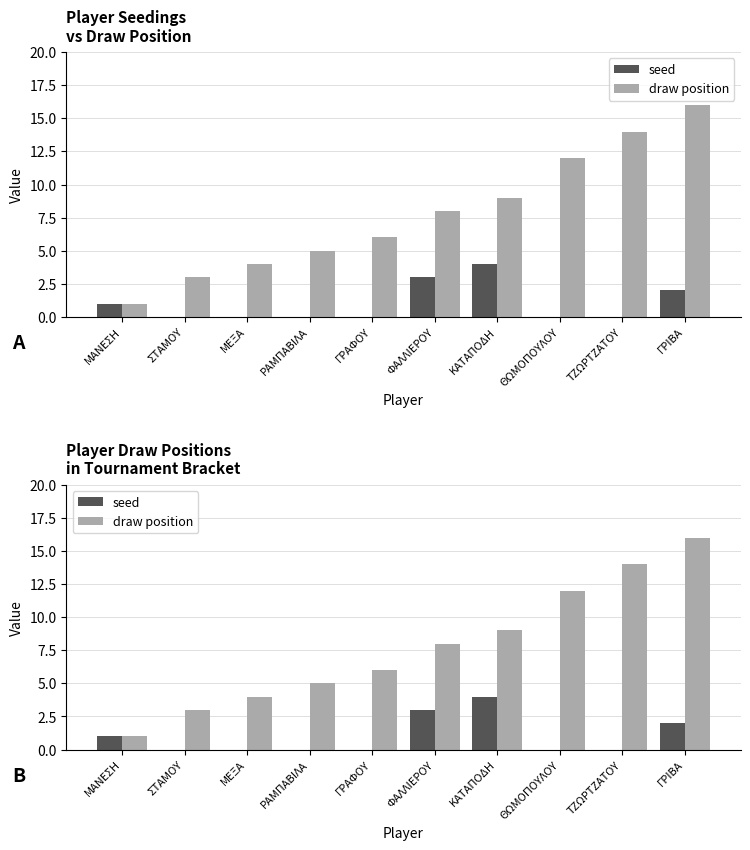

How many bars are there in each group?

2